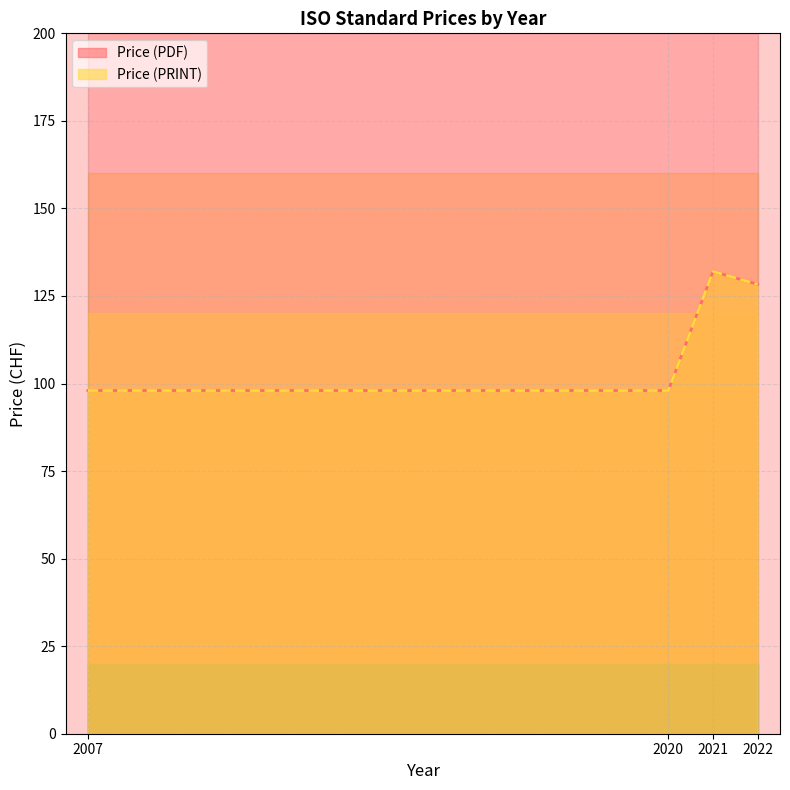

How many values in the Price (PDF) series are below 132?

3